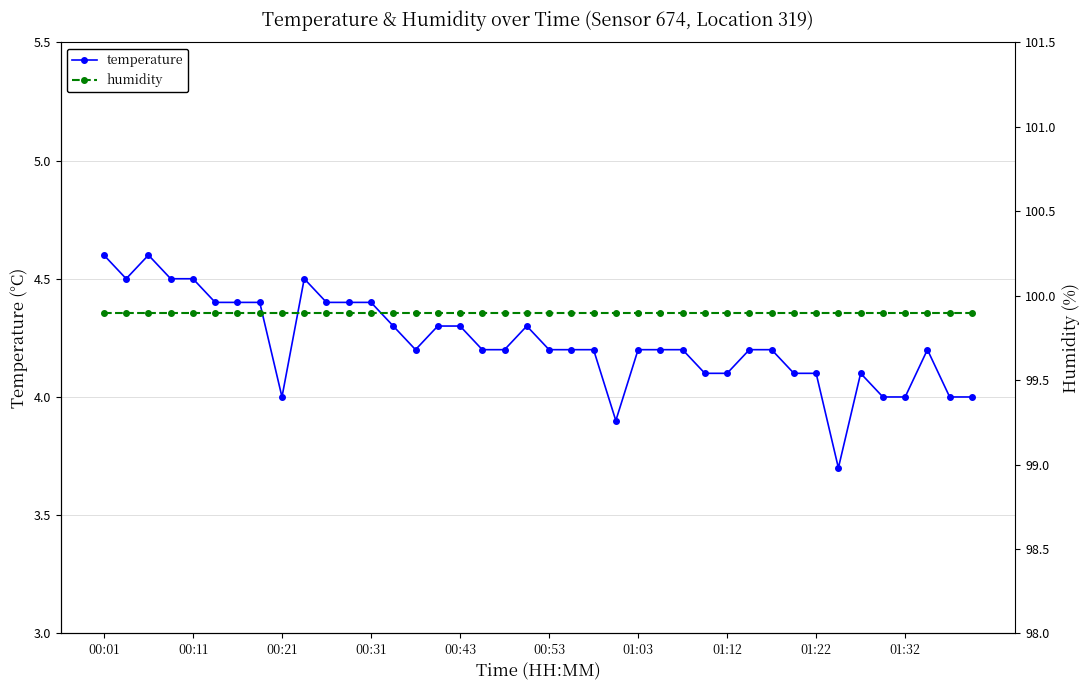

List the series in order of their peak value, highest first.

humidity, temperature